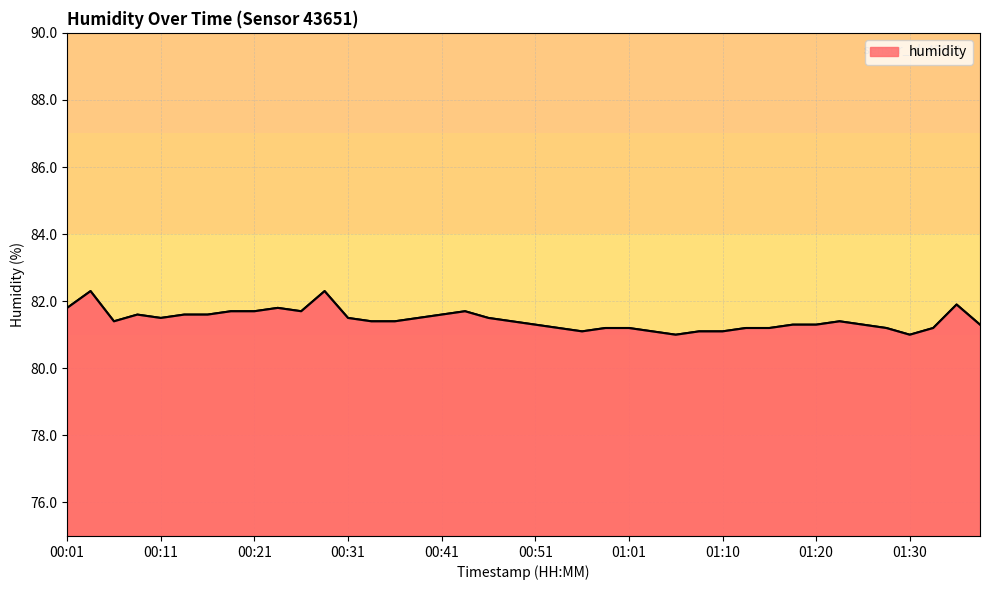

What is the difference between the maximum and minimum values?

1.3